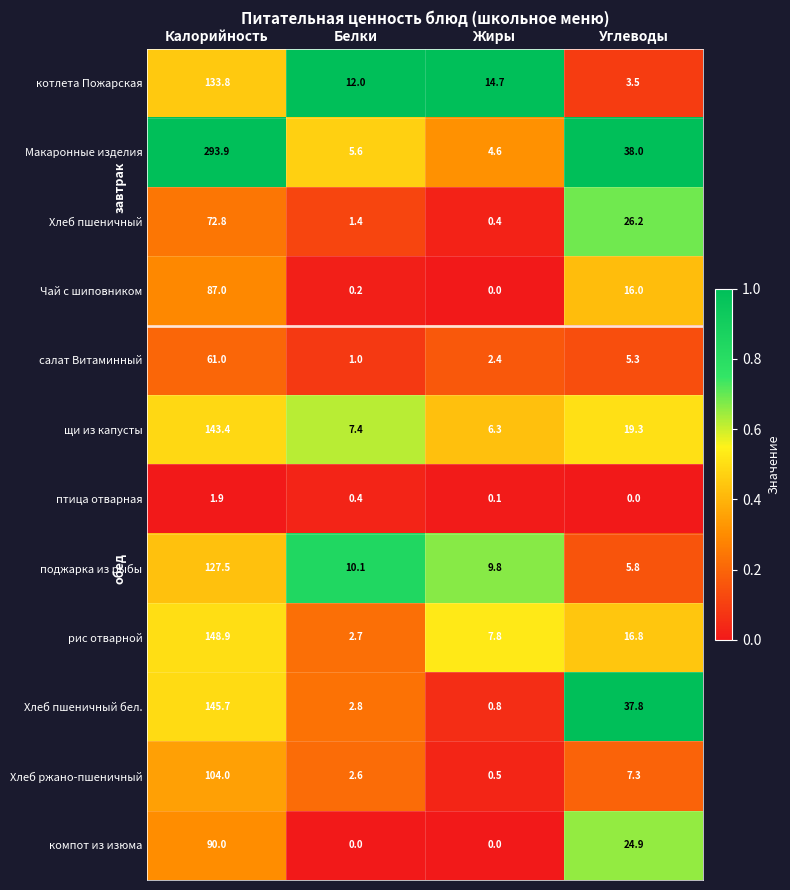

Which series has the largest range (max minus min)?

Макаронные изделия